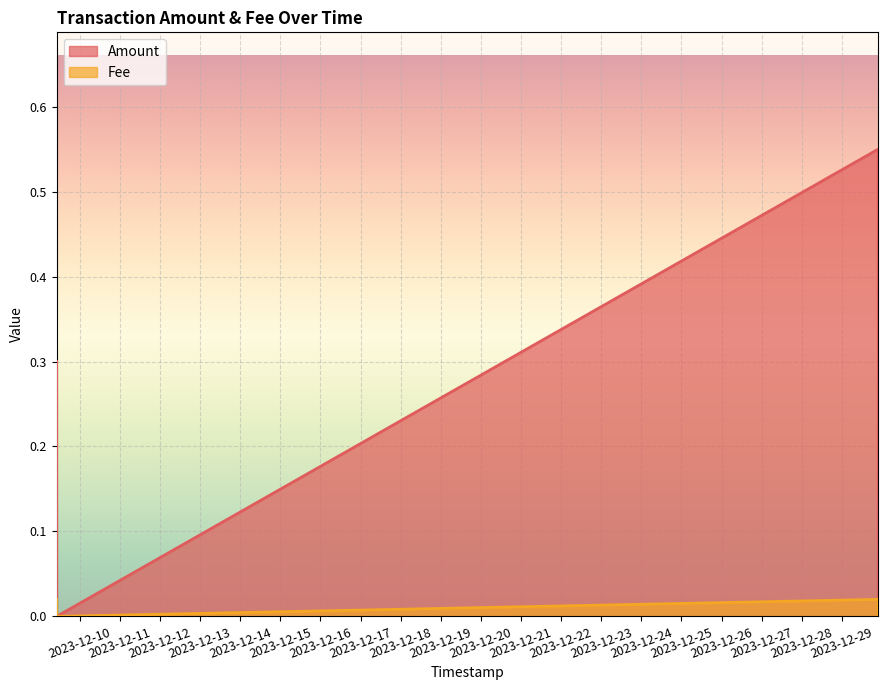

True or false: Fee and Amount cross at least once.

False